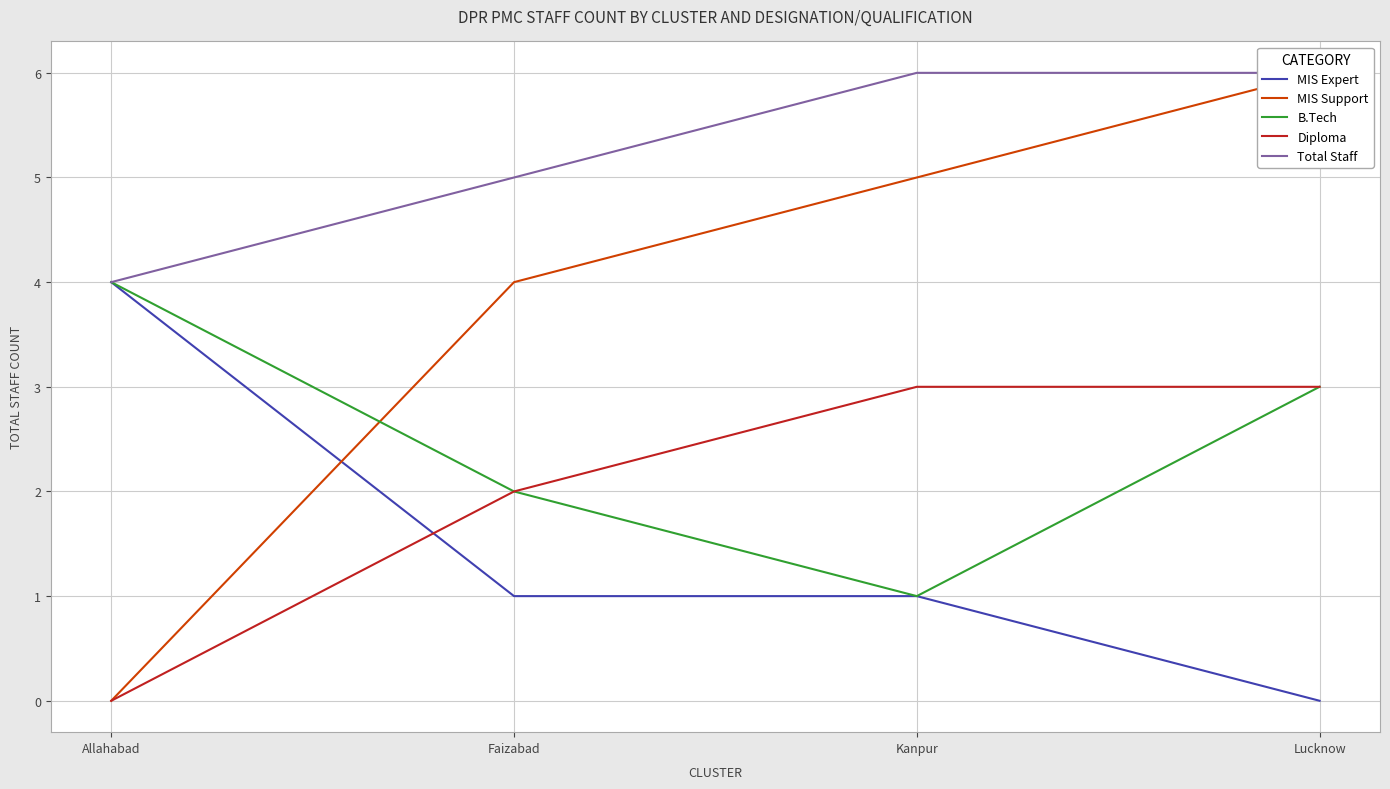

Which series has the largest range (max minus min)?

MIS Support